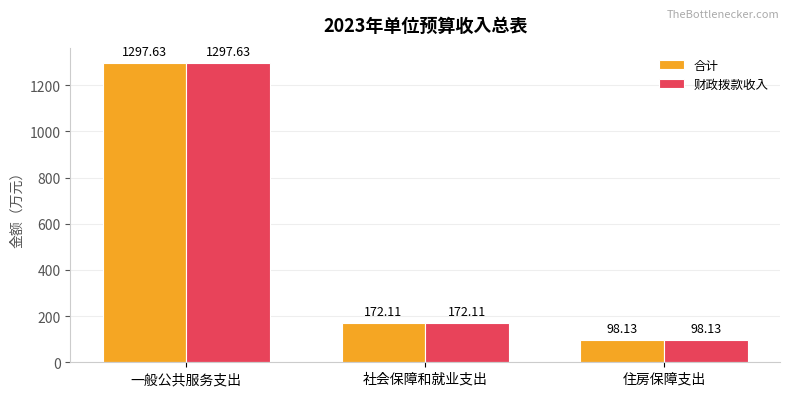

What is the difference between the maximum and minimum values in the 财政拨款收入 series?

1199.5